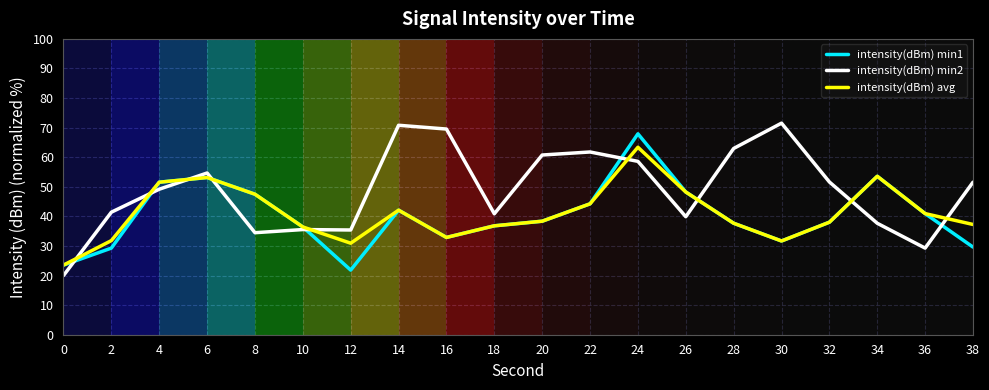

What is the total value across all series at 12?

88.2